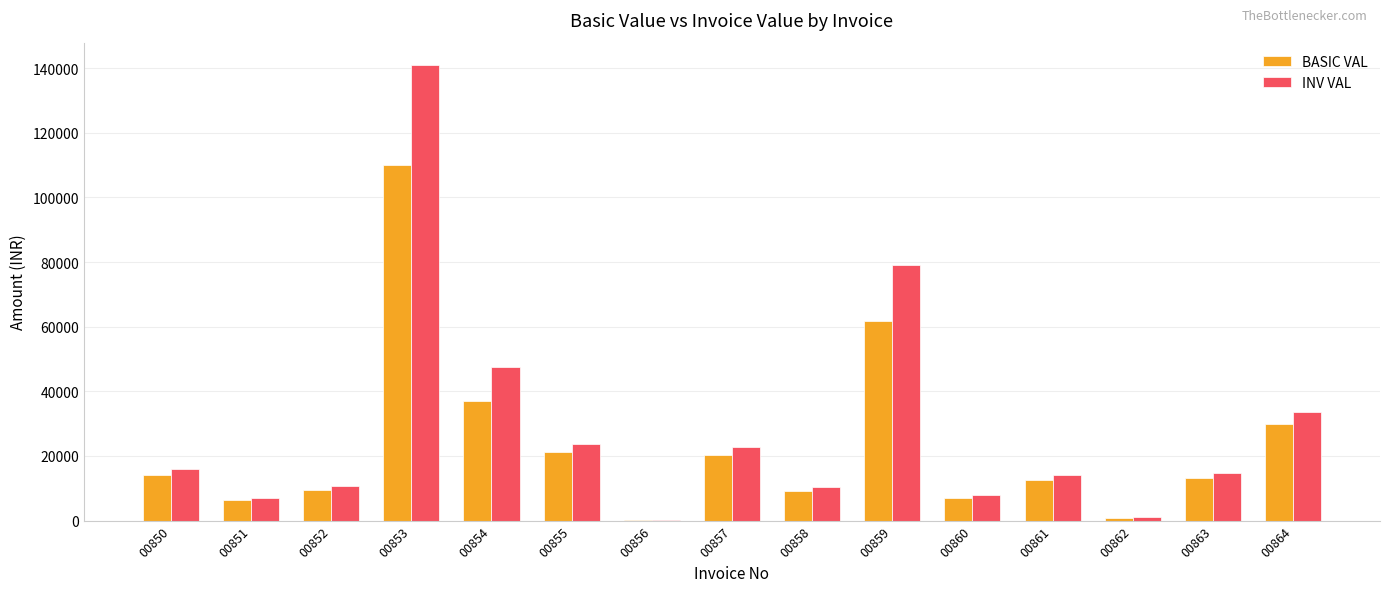

Are the bars grouped side by side (vs. stacked)?

Yes